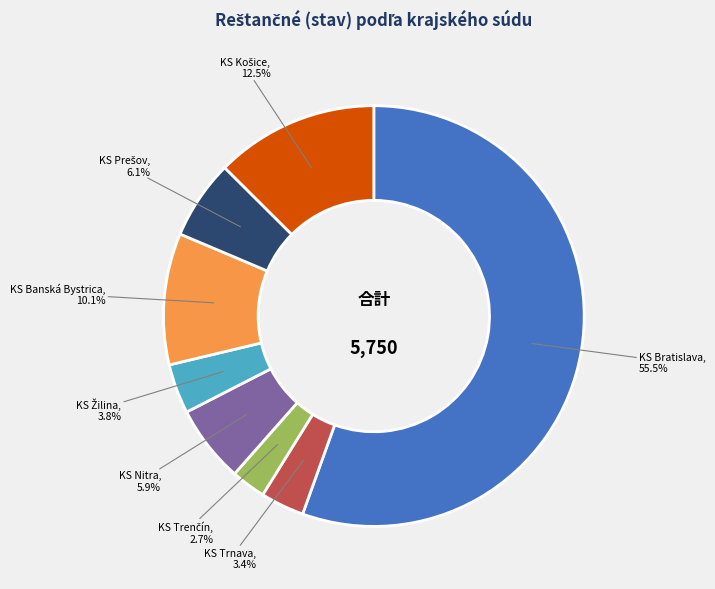

Does any single category account for the majority?

Yes